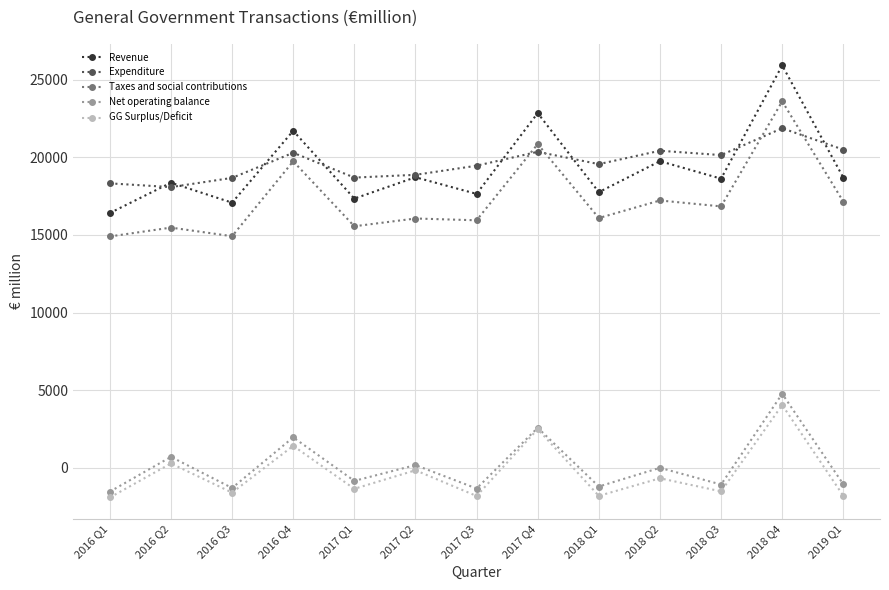

What is the label of the 11th point from the right?

2016 Q3